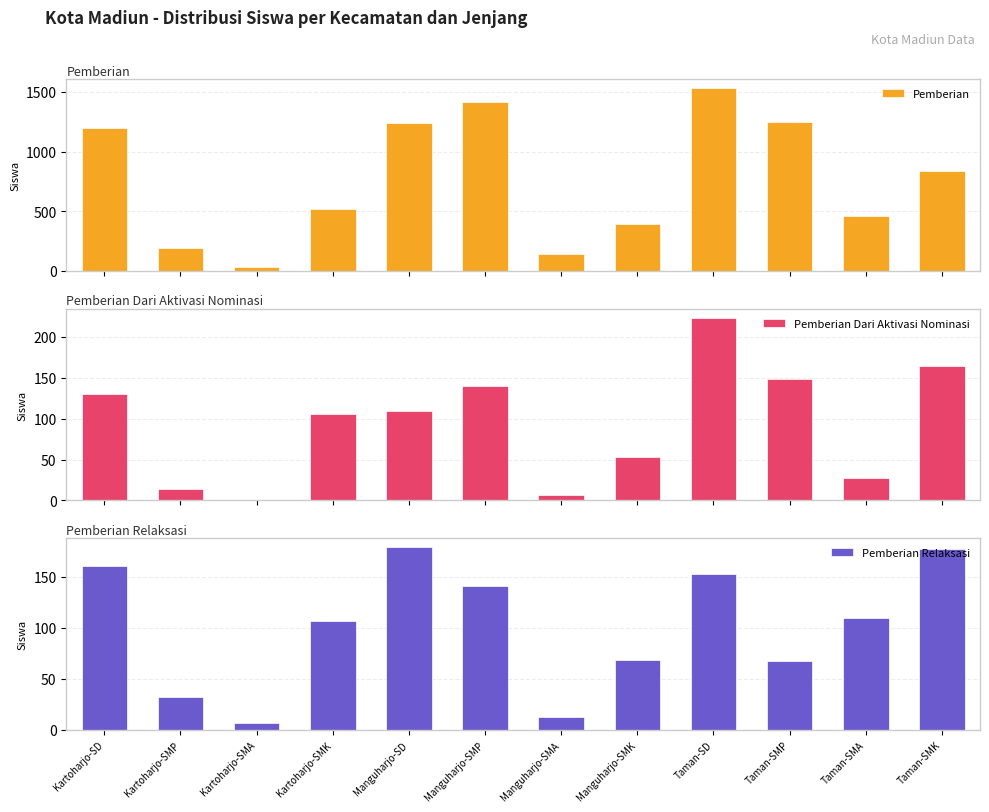

How many values in the Pemberian Relaksasi series are below 110?

6